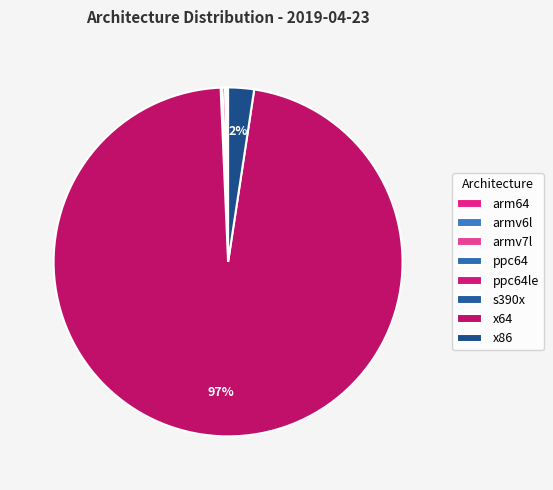

What is the largest slice in the pie chart?

x64